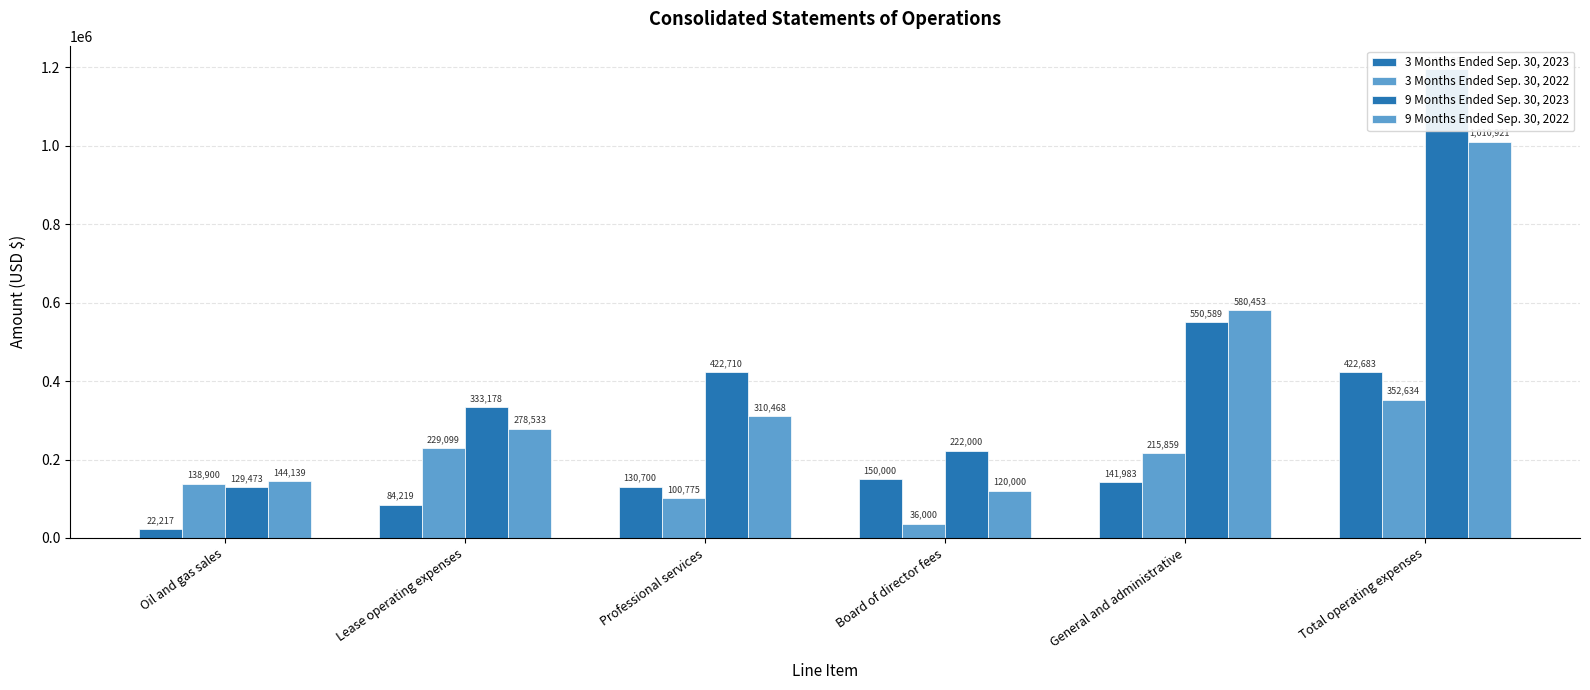

Reading right to left, transcribe all the data shown in this chart.

3 Months Ended Sep. 30, 2023: Total operating expenses=422683	General and administrative=141983	Board of director fees=150000	Professional services=130700	Lease operating expenses=84219	Oil and gas sales=22217
3 Months Ended Sep. 30, 2022: Total operating expenses=352634	General and administrative=215859	Board of director fees=36000	Professional services=100775	Lease operating expenses=229099	Oil and gas sales=138900
9 Months Ended Sep. 30, 2023: Total operating expenses=1195299	General and administrative=550589	Board of director fees=222000	Professional services=422710	Lease operating expenses=333178	Oil and gas sales=129473
9 Months Ended Sep. 30, 2022: Total operating expenses=1010921	General and administrative=580453	Board of director fees=120000	Professional services=310468	Lease operating expenses=278533	Oil and gas sales=144139